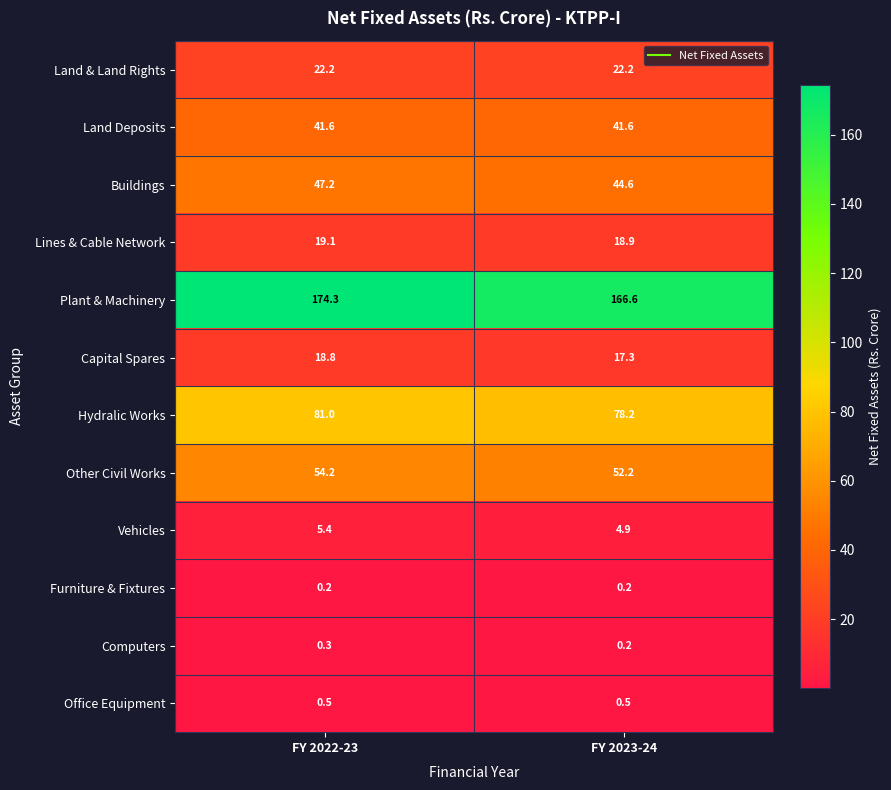

At which label does Plant & Machinery first exceed 174?

FY 2022-23